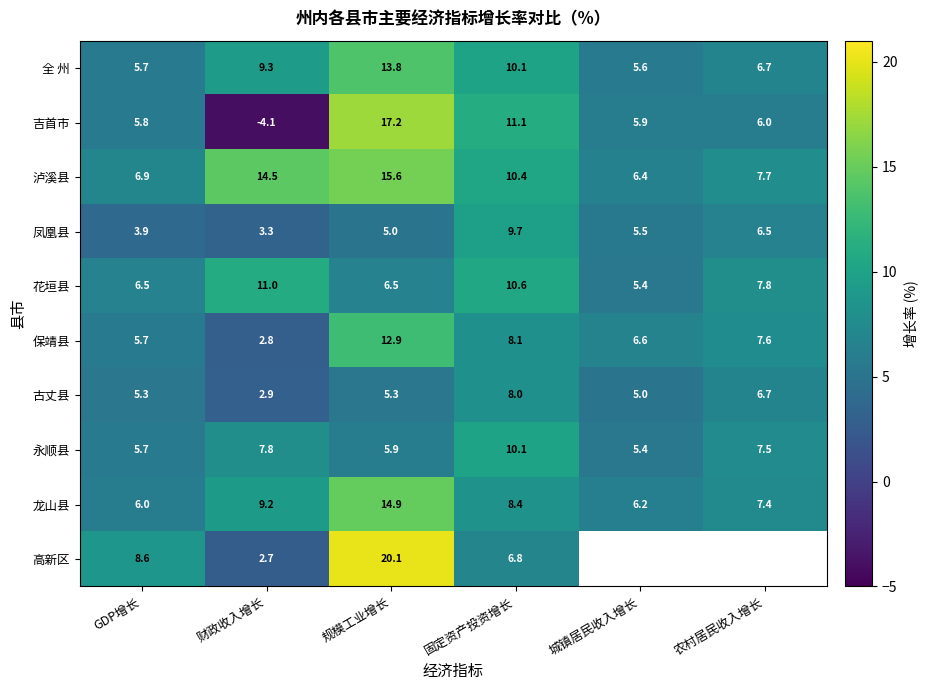

At how many categories does at least one series exceed 0?

6